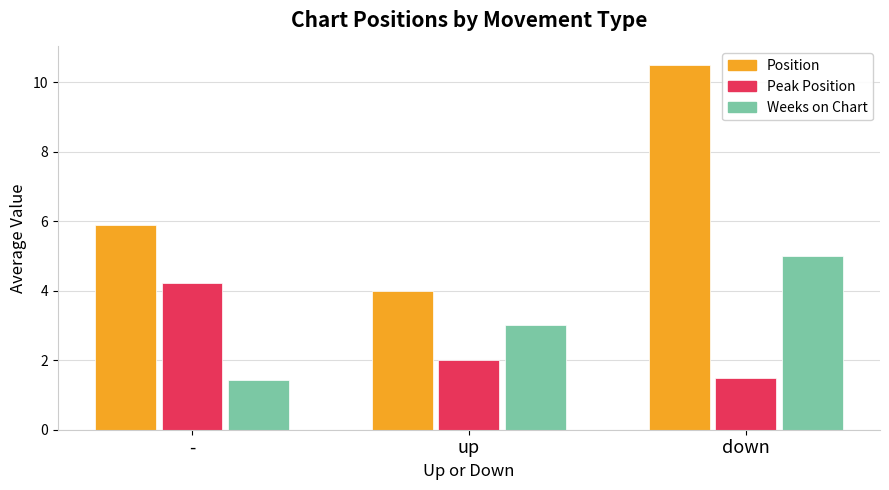

Which category has the highest value across all series?

down